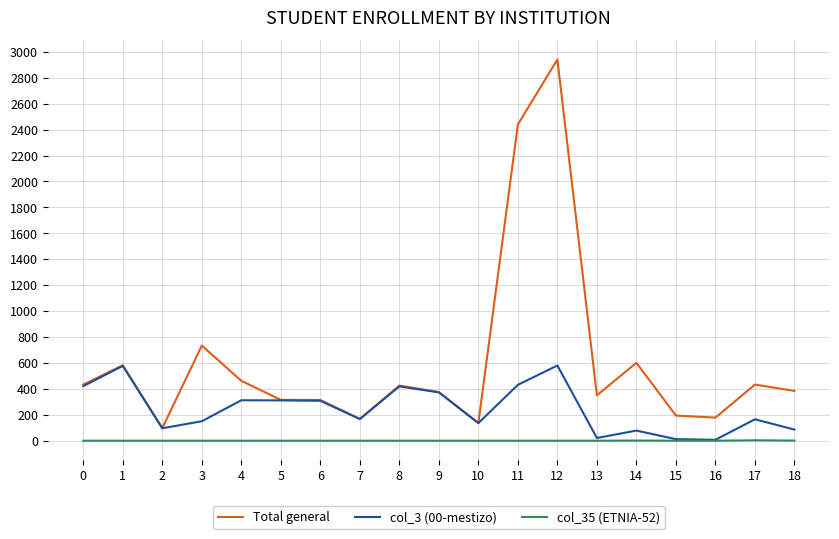

List the series in order of their peak value, highest first.

Total general, col_3 (00-mestizo), col_35 (ETNIA-52)